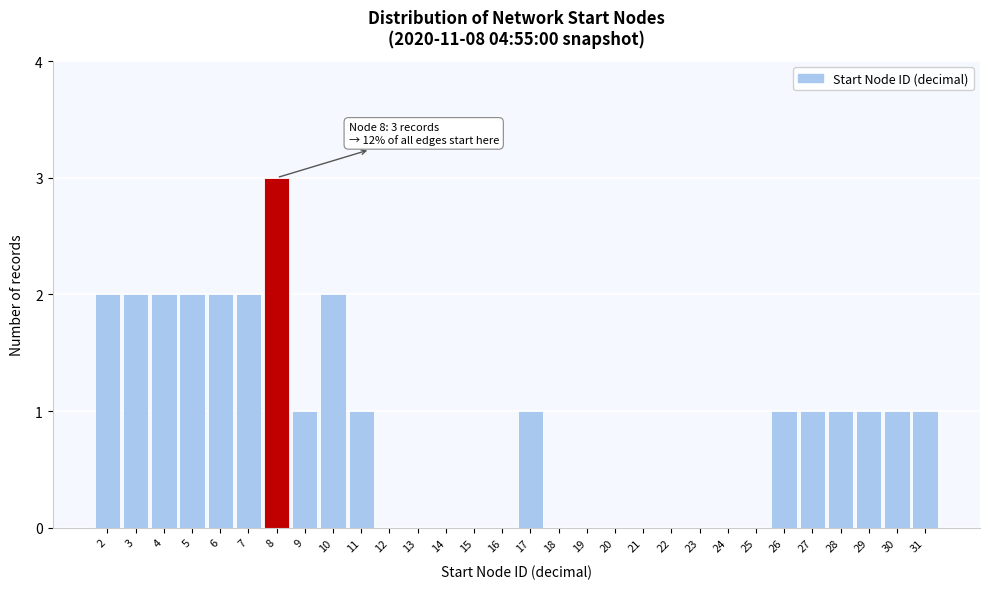

Reading right to left, list all the values displayed in this chart.

31=1	30=1	29=1	28=1	27=1	26=1	25=0	24=0	23=0	22=0	21=0	20=0	19=0	18=0	17=1	16=0	15=0	14=0	13=0	12=0	11=1	10=2	9=1	8=3	7=2	6=2	5=2	4=2	3=2	2=2